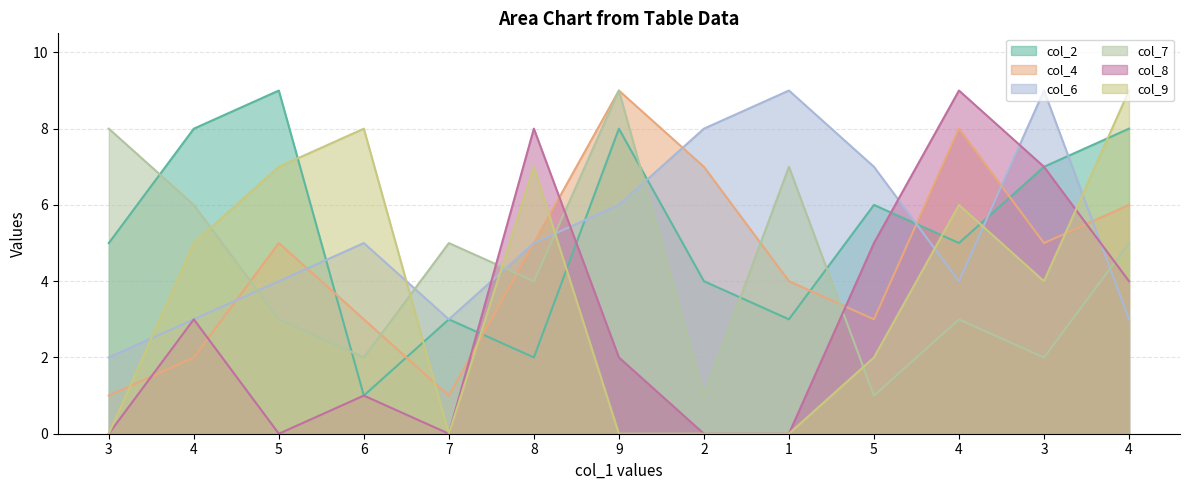

What is the label of the 6th point from the left?

8